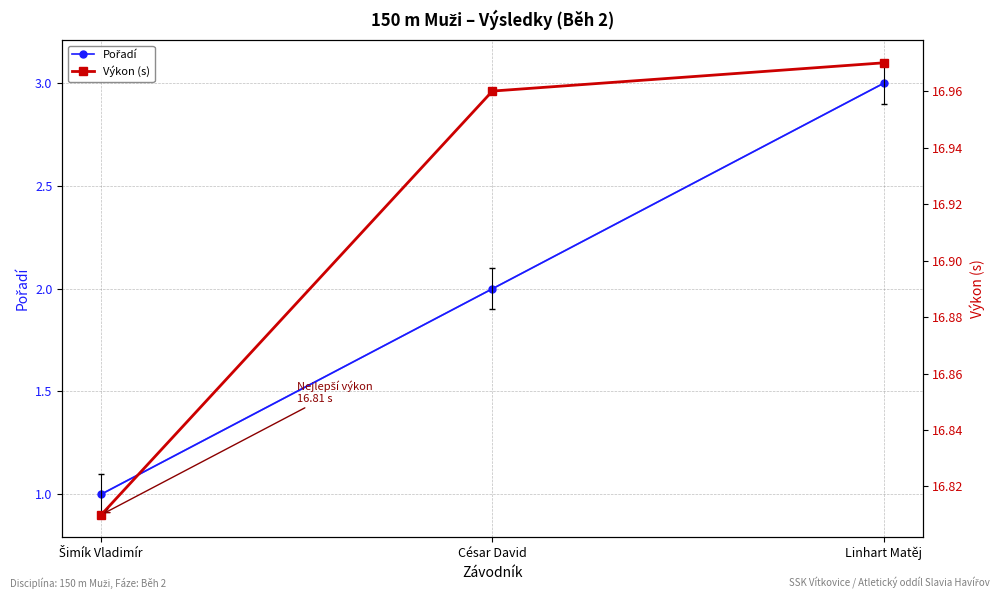

At which label does Pořadí reach its minimum?

Šimík Vladimír